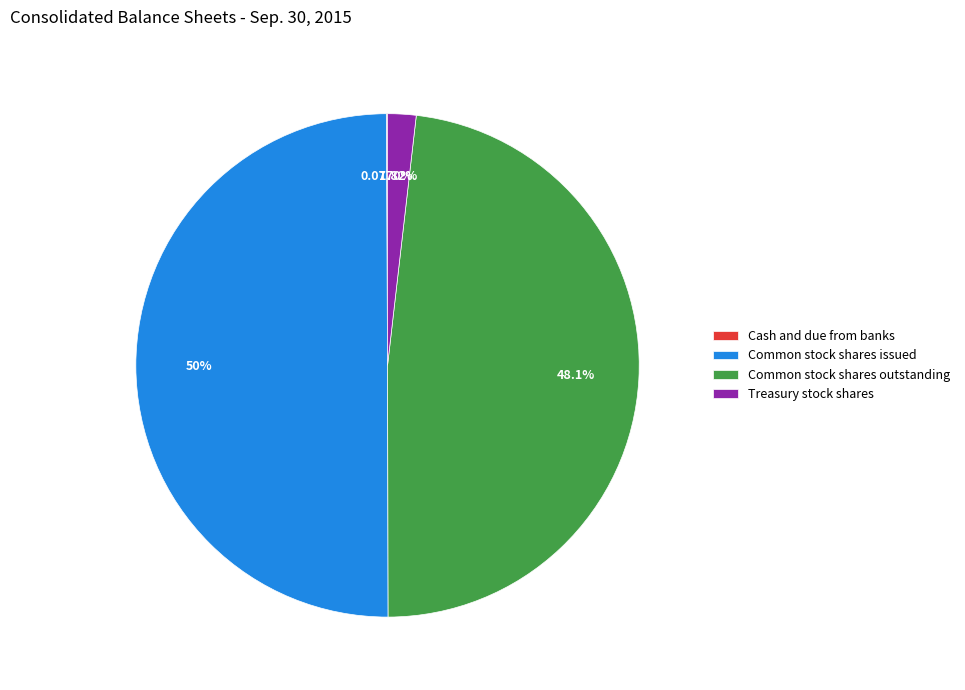

Which slice is the largest?

Common stock shares issued